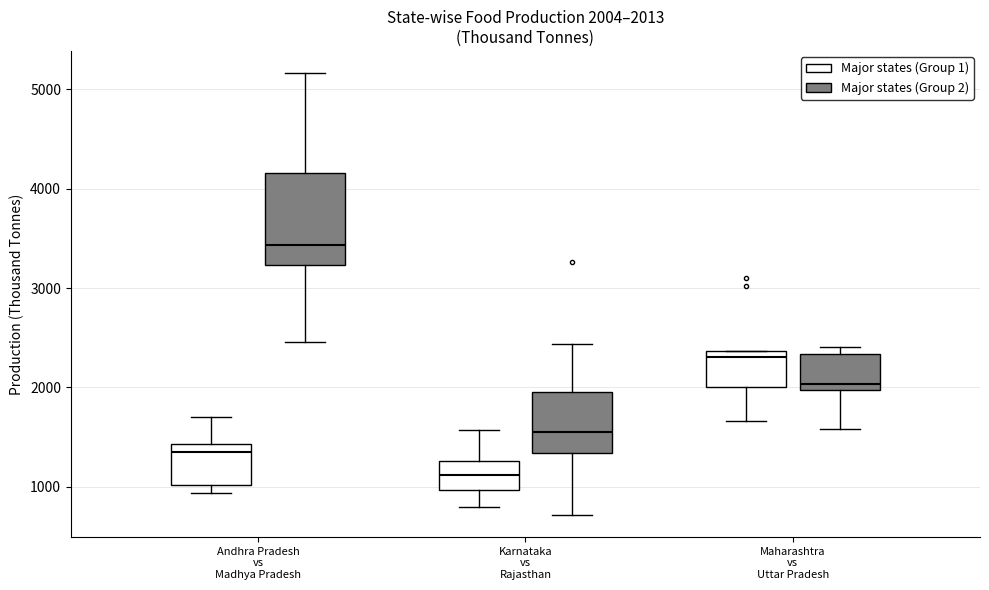

Comparing the boxes themselves (not the whiskers), which one is the tallest?

Andhra Pradesh vs Madhya Pradesh (Major states (Group 2))